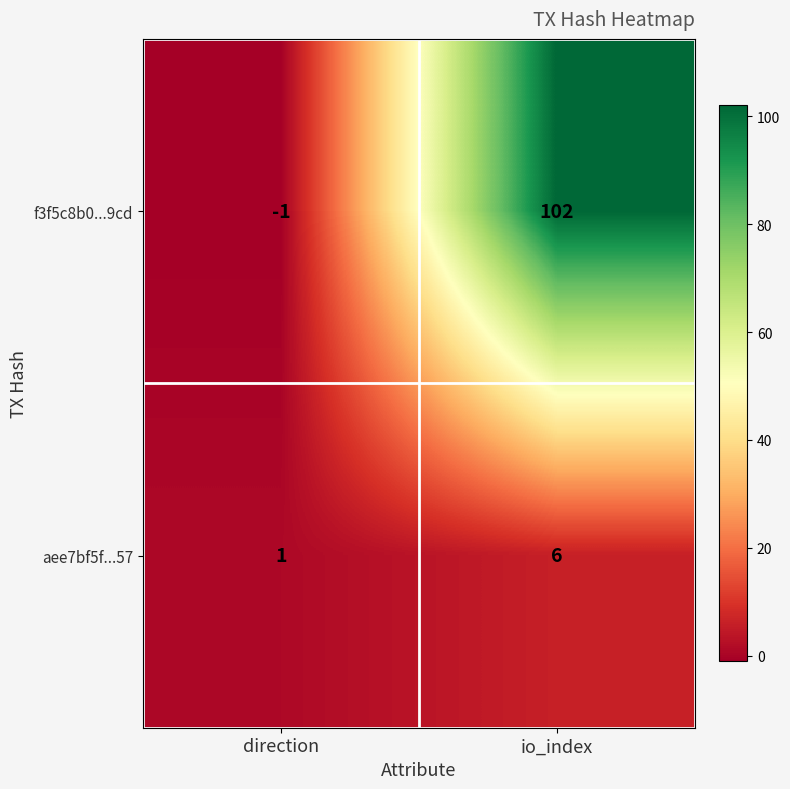

List the series in order of their overall mean, lowest first.

aee7bf5f...57, f3f5c8b0...9cd